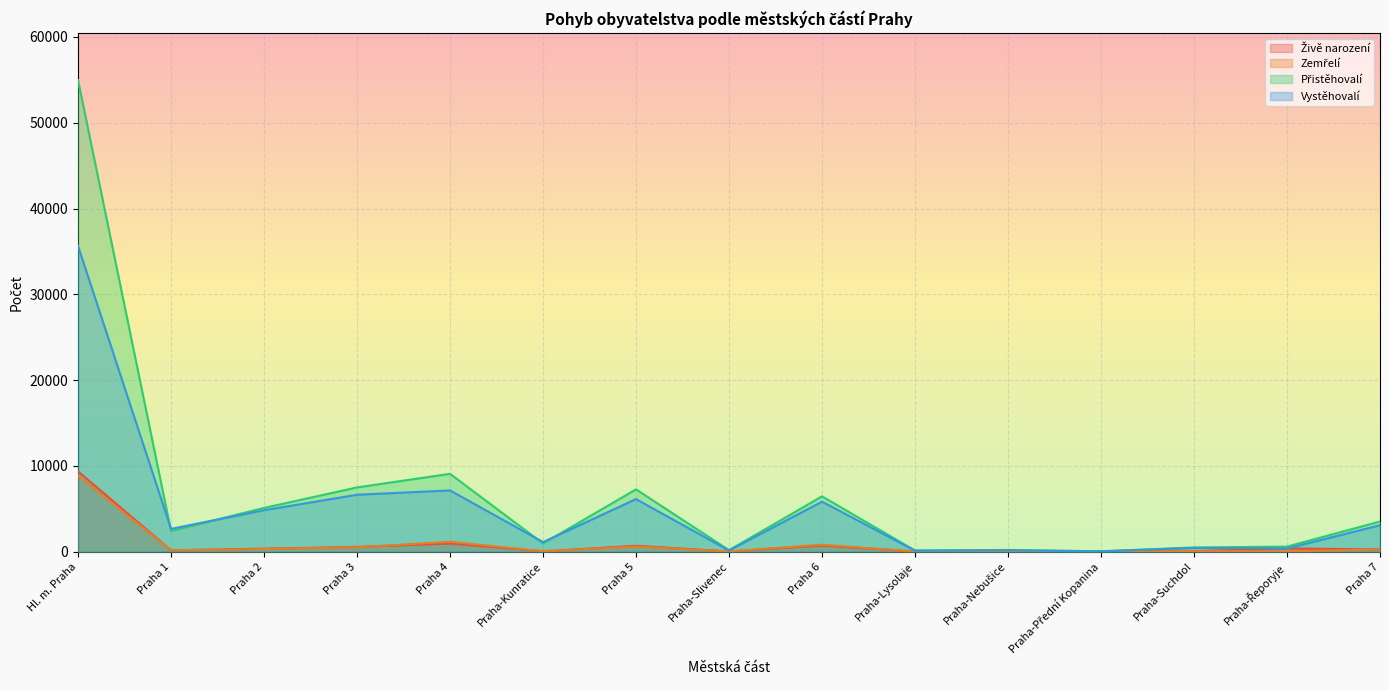

At which category is the sum across all series the highest?

Hl. m. Praha